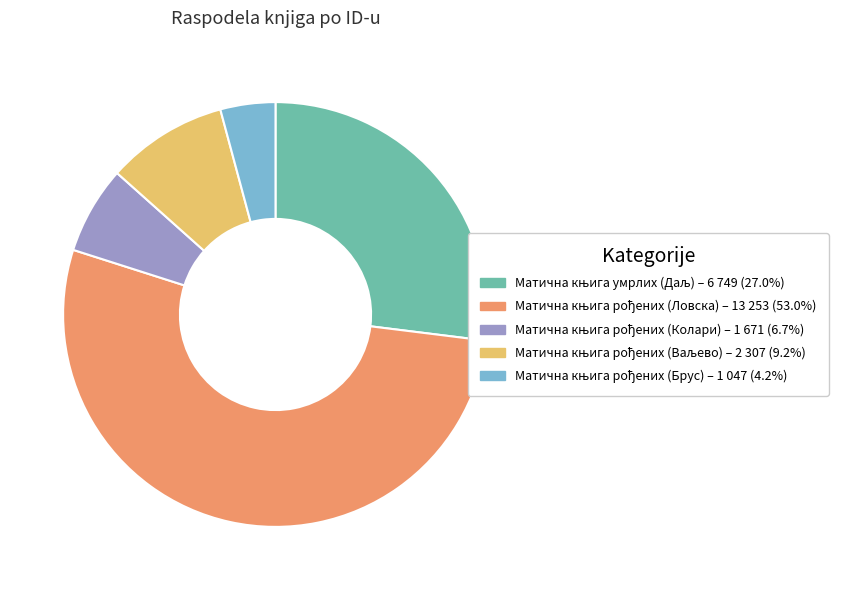

Is there any slice that represents more than half of the pie?

Yes